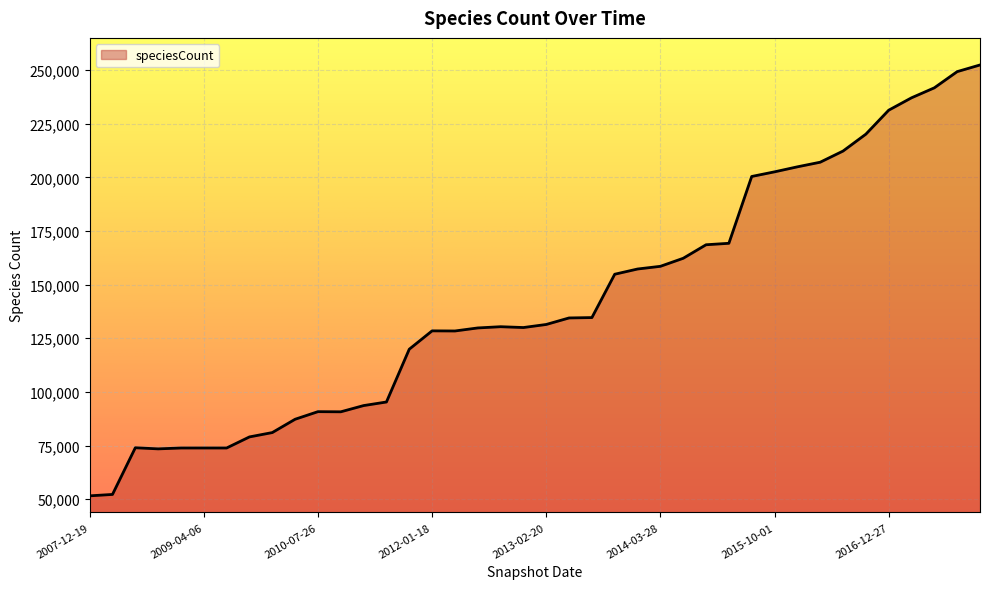

What is the difference between the maximum and minimum values?

200821